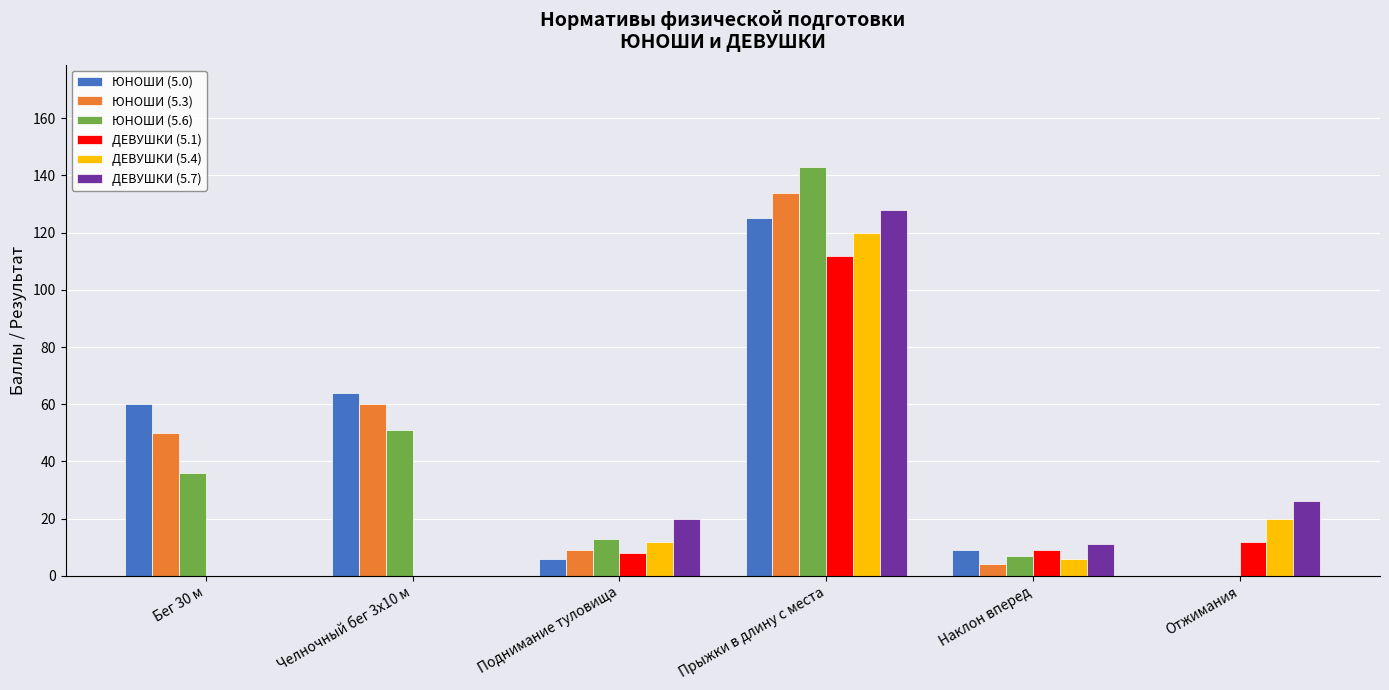

Count the number of categories in the chart.

6